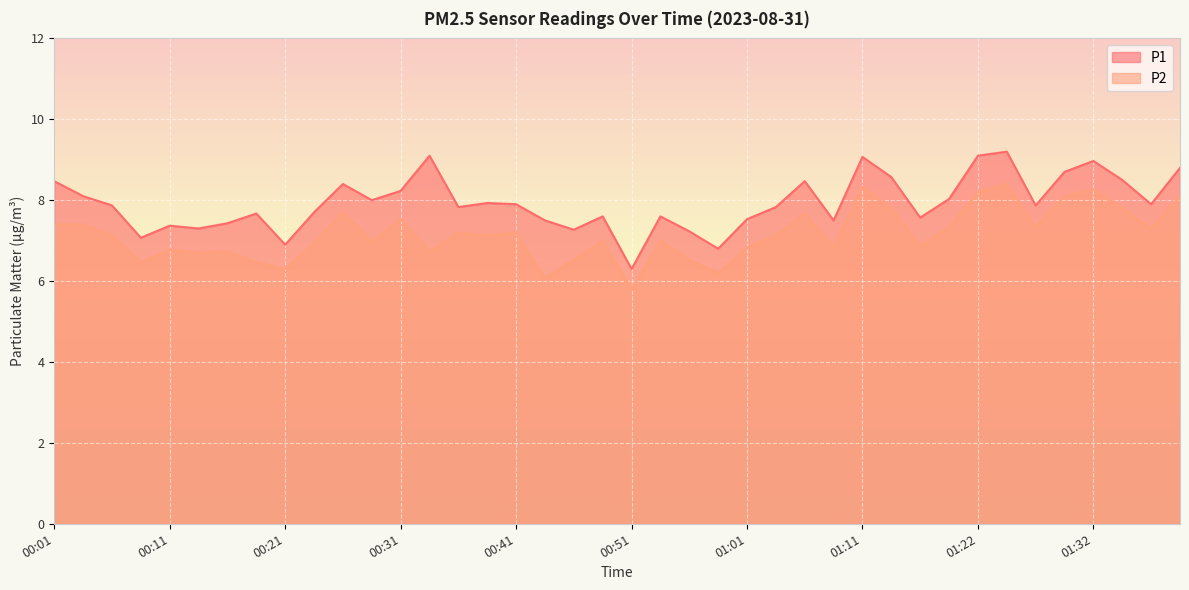

What is the label of the 1st point from the left?

00:01